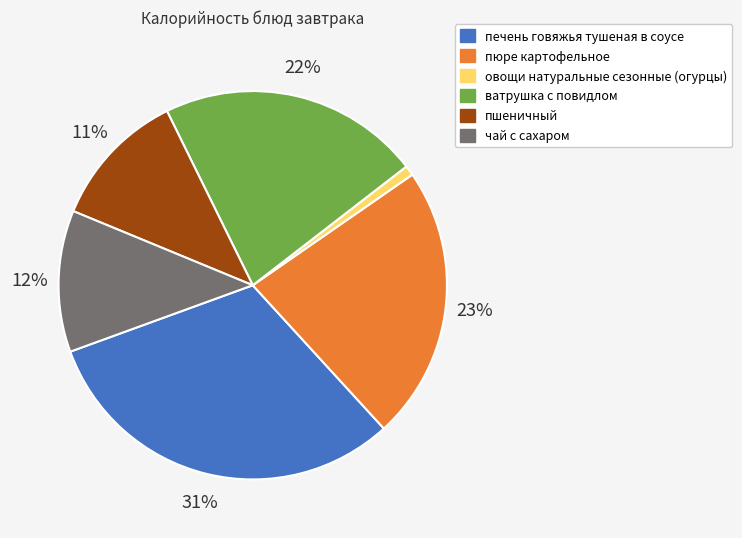

The овощи натуральные сезонные (огурцы) slice represents 13% of the pie. True or false?

False